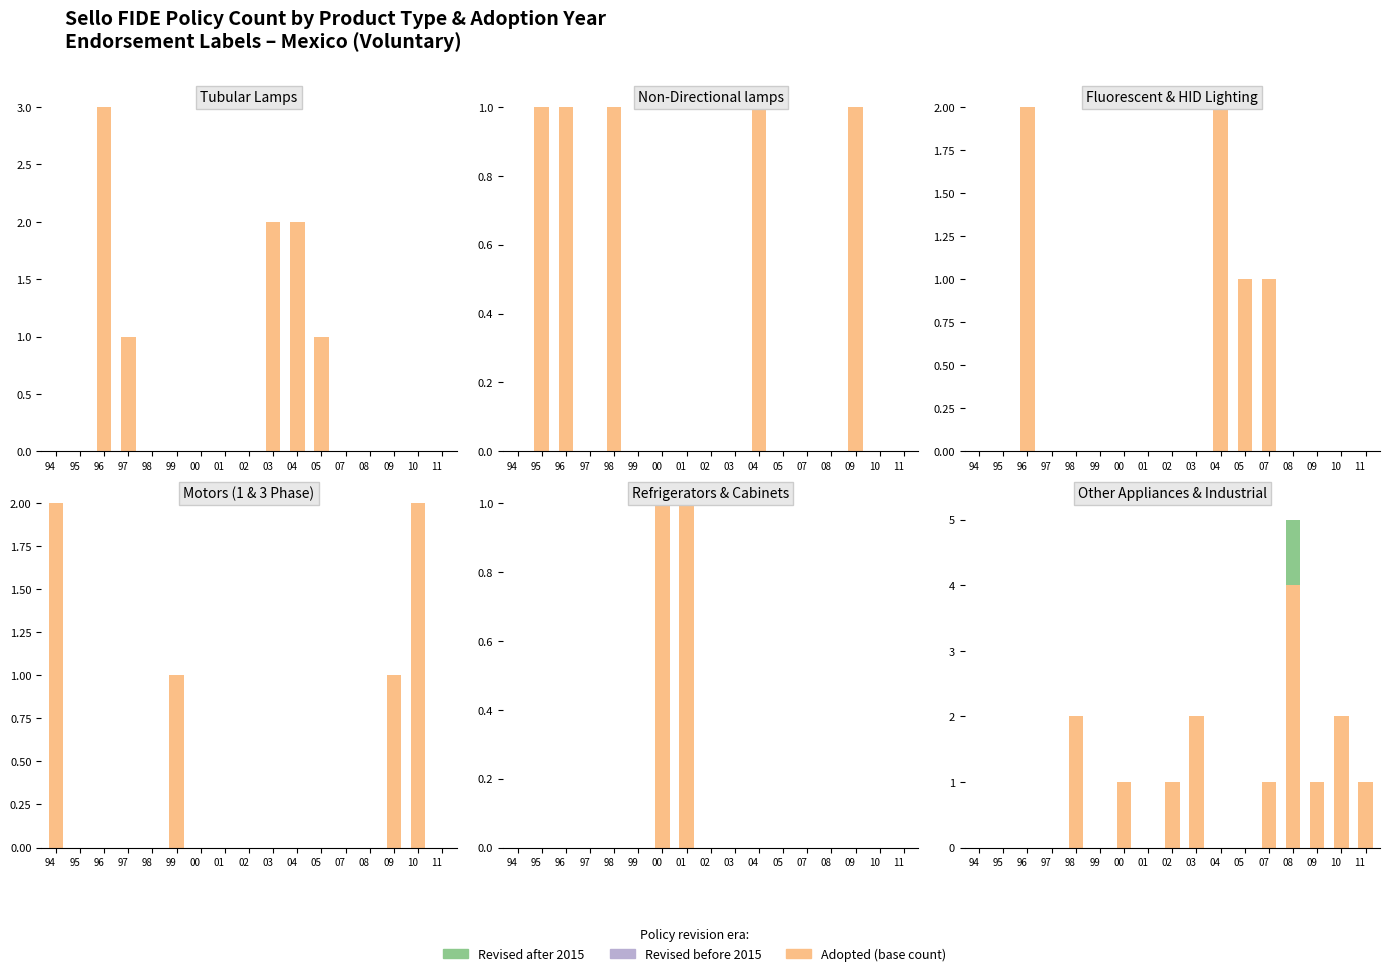

Between 09 and 04, which is larger?

09